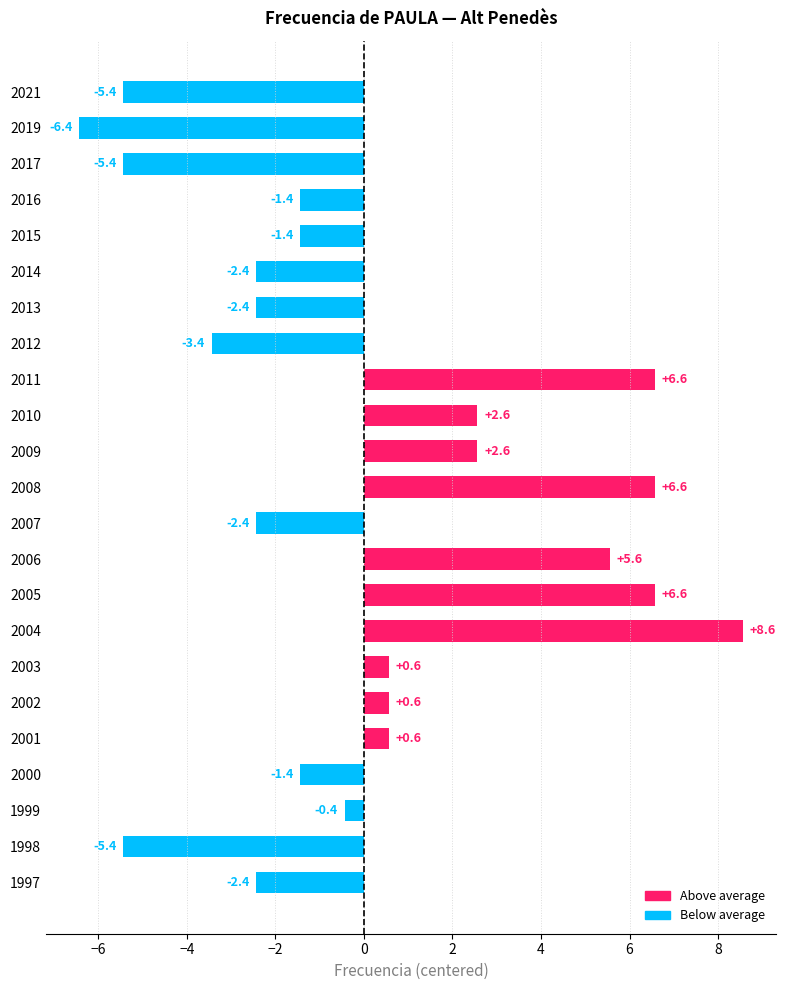

What is the value of the 23rd bar from the top?

-2.4